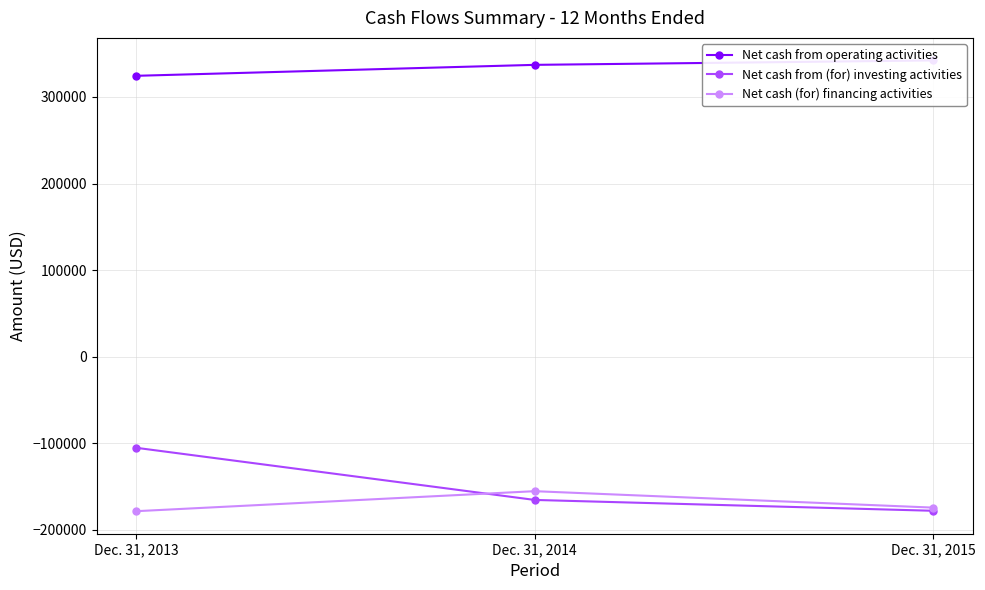

Reading left to right, what are all the values shown in this chart?

Net cash from operating activities: 324457	337103	342217
Net cash from (for) investing activities: -105151	-165342	-177865
Net cash (for) financing activities: -178332	-155235	-174203